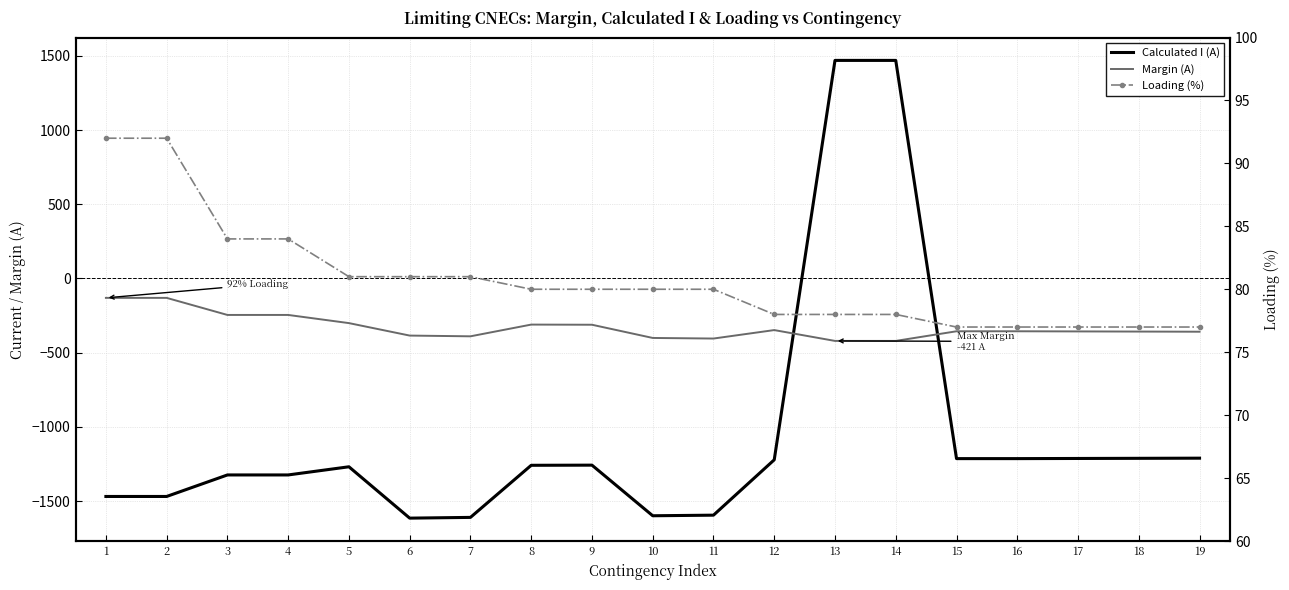

What is the minimum value for Calculated I (A)?

-1615